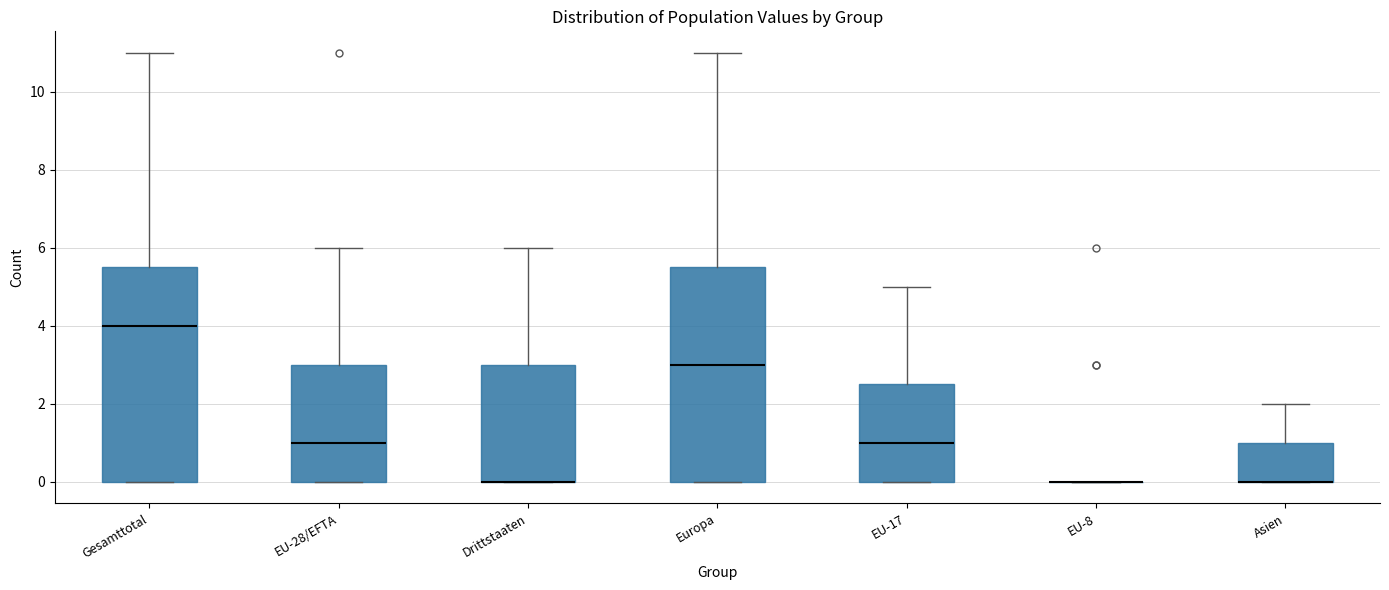

Reading left to right, transcribe this box plot: for each box, give where its median line is, the range the box spans, and where its two whiskers end, as read against the y-axis. The values are not printed on the chart, so give them approximately, as read against the axis.

Gesamttotal: median 4.0, box 0.0 to 5.6, whiskers 0.0 to 11.0
EU-28/EFTA: median 1.0, box 0.0 to 3.0, whiskers 0.0 to 6.0
Drittstaaten: median 0.0 (drawn on the box's lower edge), box 0.0 to 3.0, whiskers 0.0 to 6.0
Europa: median 3.0, box 0.0 to 5.6, whiskers 0.0 to 11.0
EU-17: median 1.0, box 0.0 to 2.6, whiskers 0.0 to 5.0
EU-8: box collapsed to a line at 0.0, whiskers 0.0 to 0.0
Asien: median 0.0 (drawn on the box's lower edge), box 0.0 to 1.0, whiskers 0.0 to 2.0